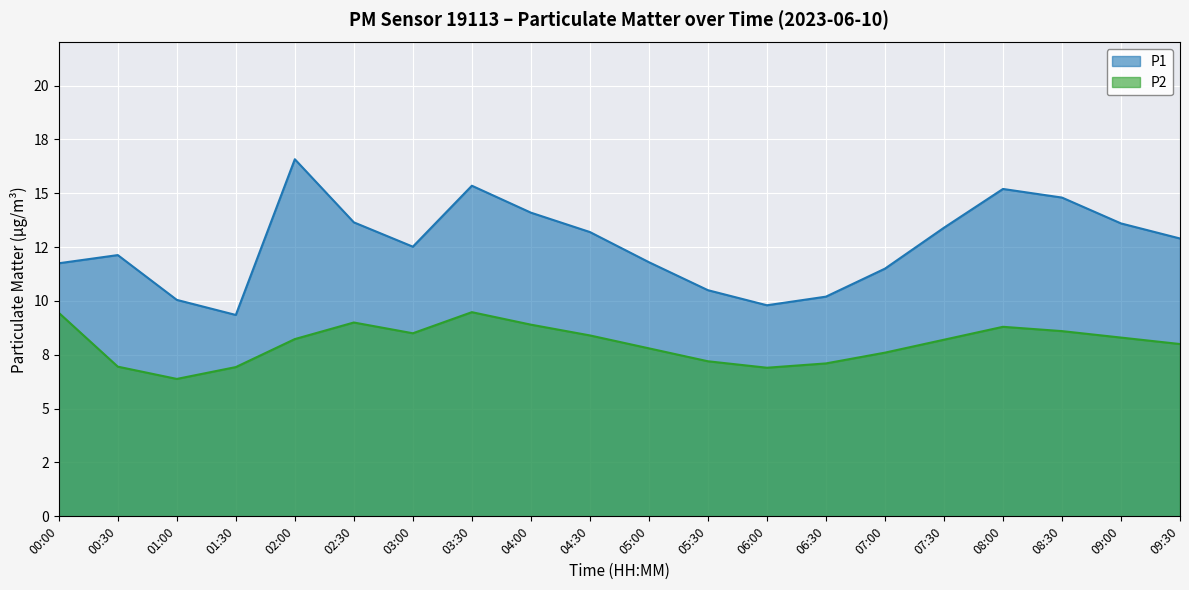

List the series in order of their peak value, highest first.

P1, P2